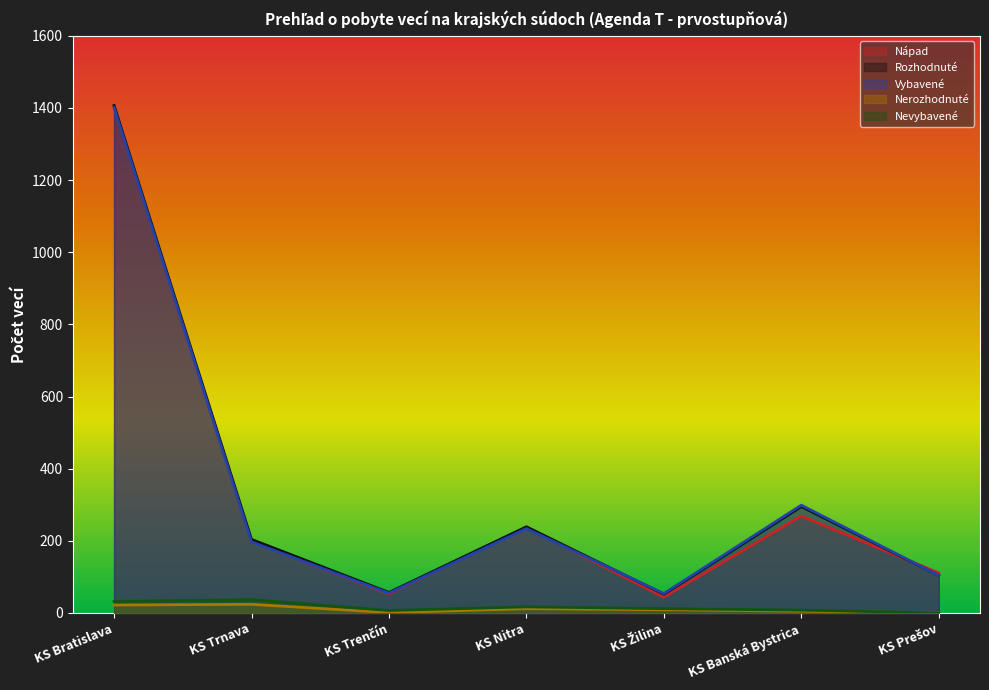

What is the sum of all Vybavené values?

2344